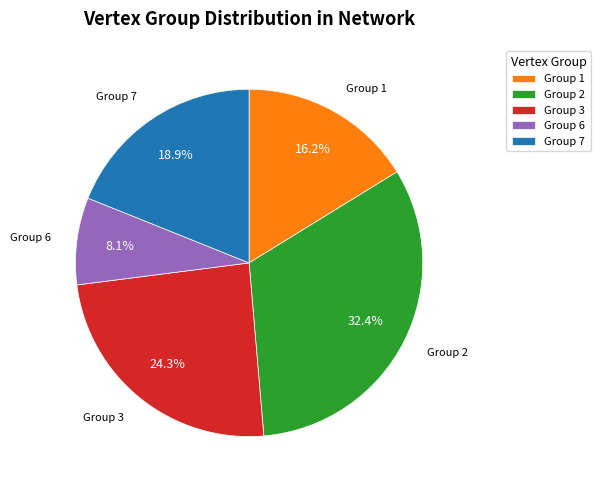

What is the ratio of the value at Group 6 to the value at Group 7?

0.4